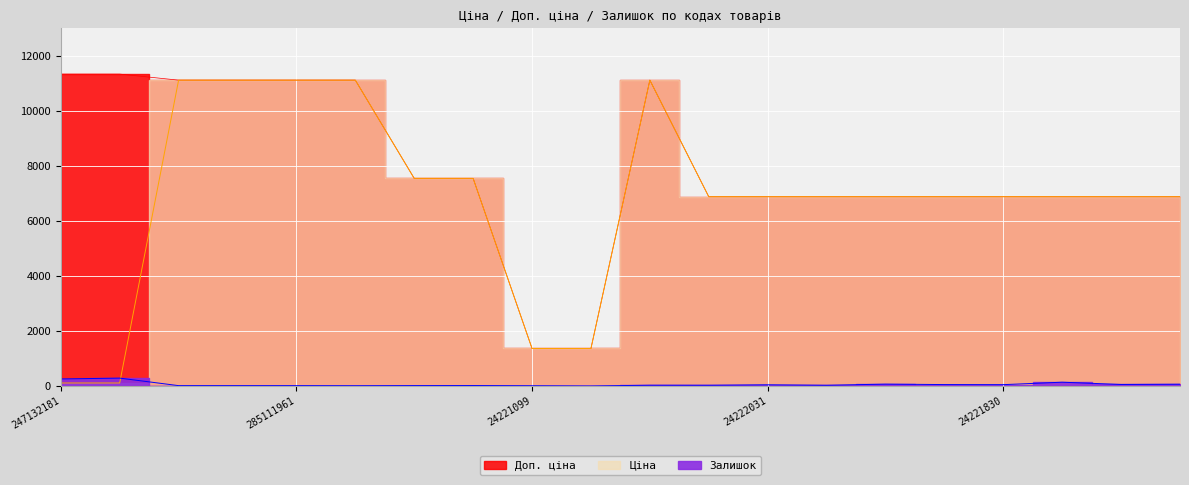

Rank the series at 24221824 from lowest to highest value.

Залишок, Ціна, Доп. ціна